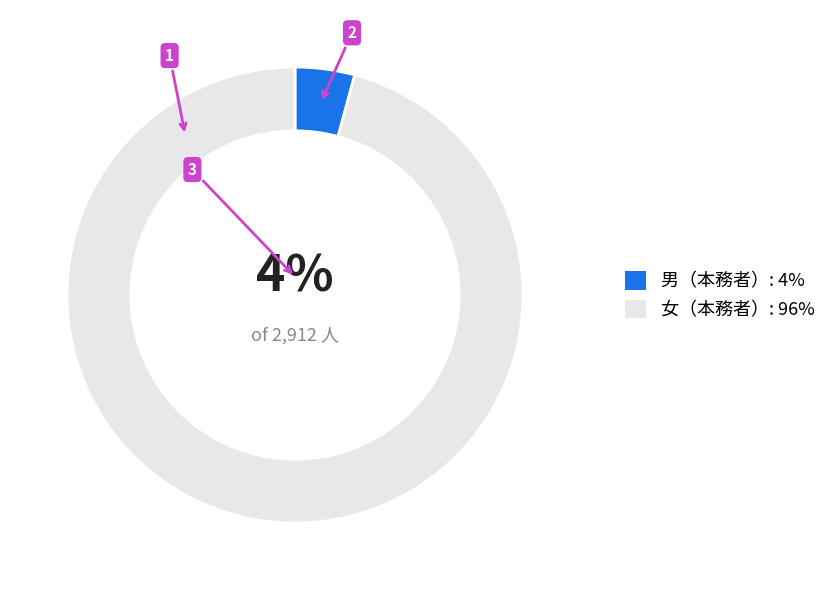

To the nearest percent, what is the average slice percentage?

50%